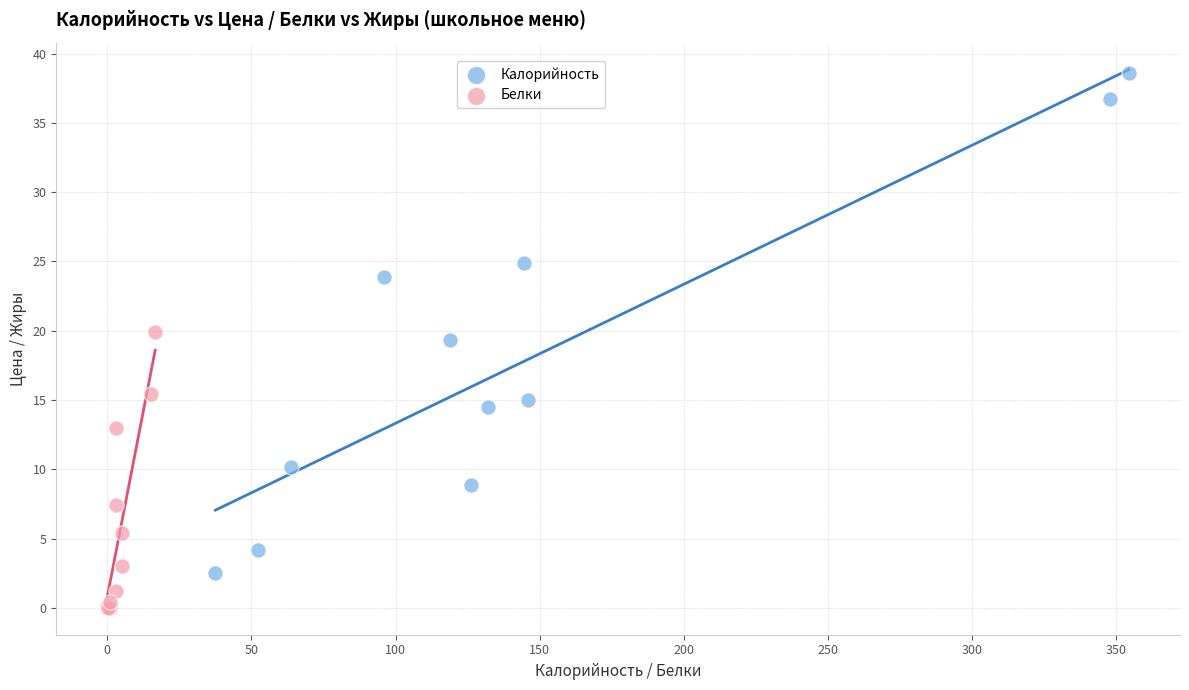

Which series has the largest Y range (max minus min)?

Калорийность